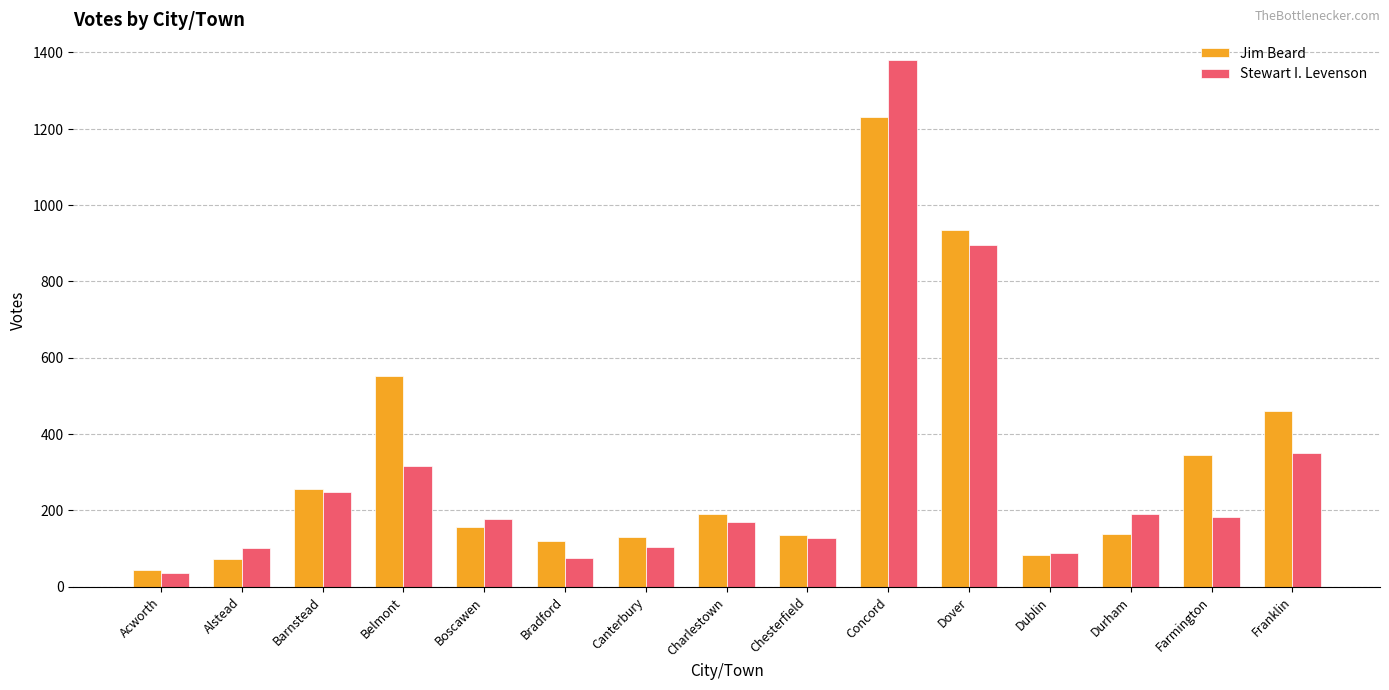

What is the sum of all Stewart I. Levenson values?

4437